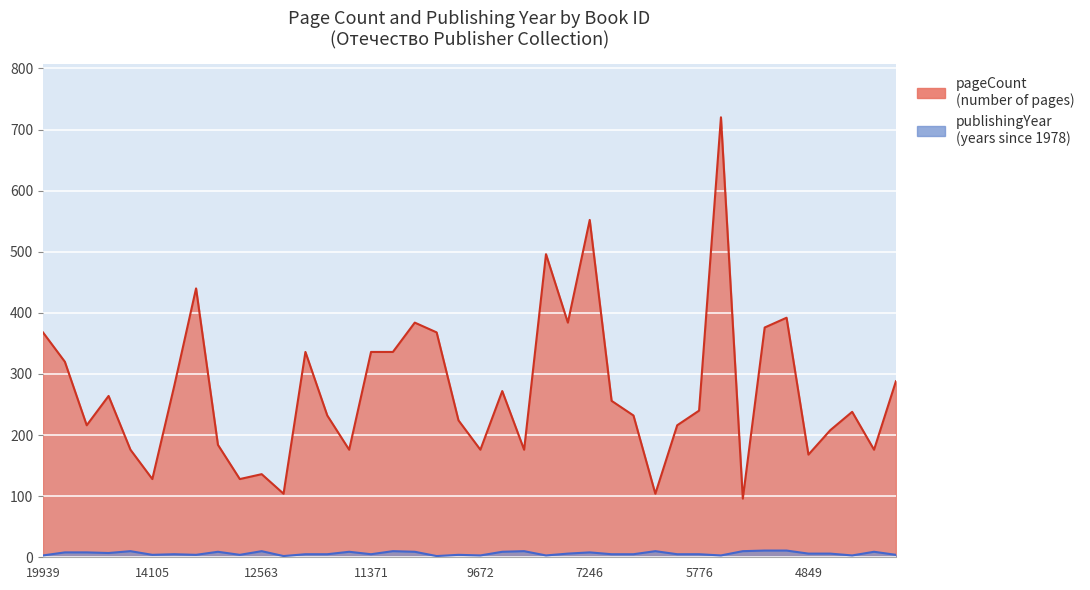

True or false: pageCount and publishingYear cross at least once.

False